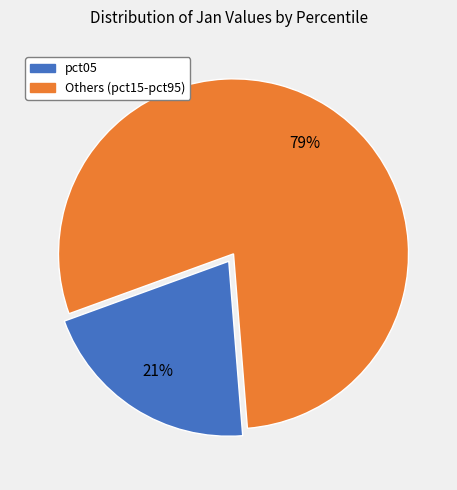

To the nearest percent, what is the average slice percentage?

50%